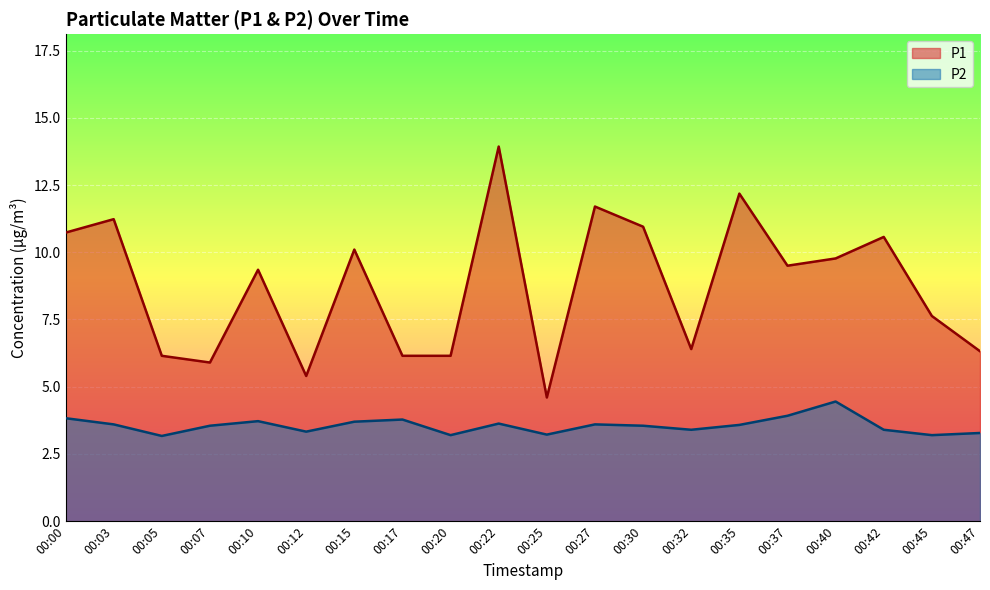

What is the value of the P1 point at the 8th from the left?

6.2